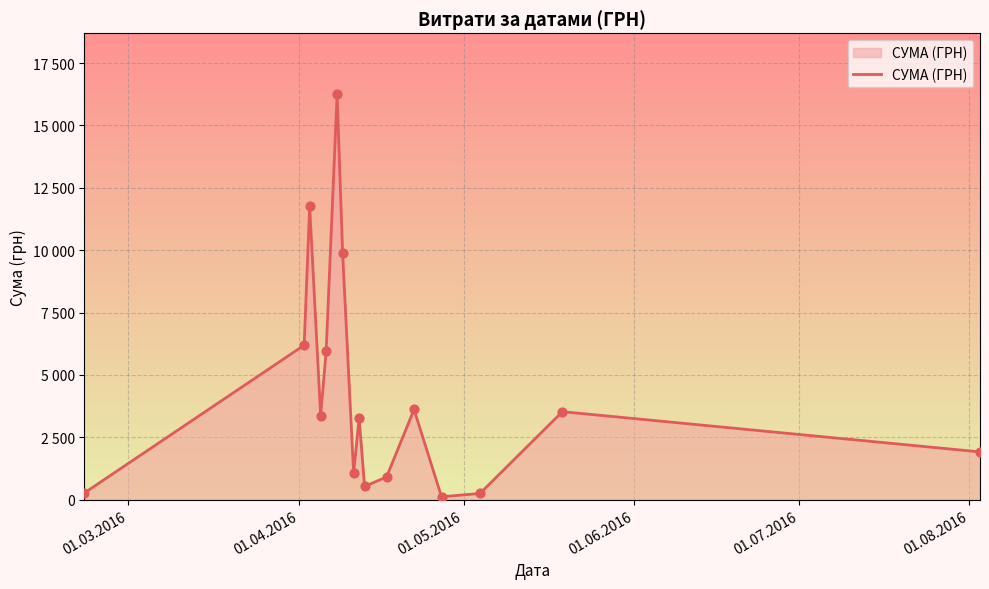

Does the chart have visible grid lines?

Yes